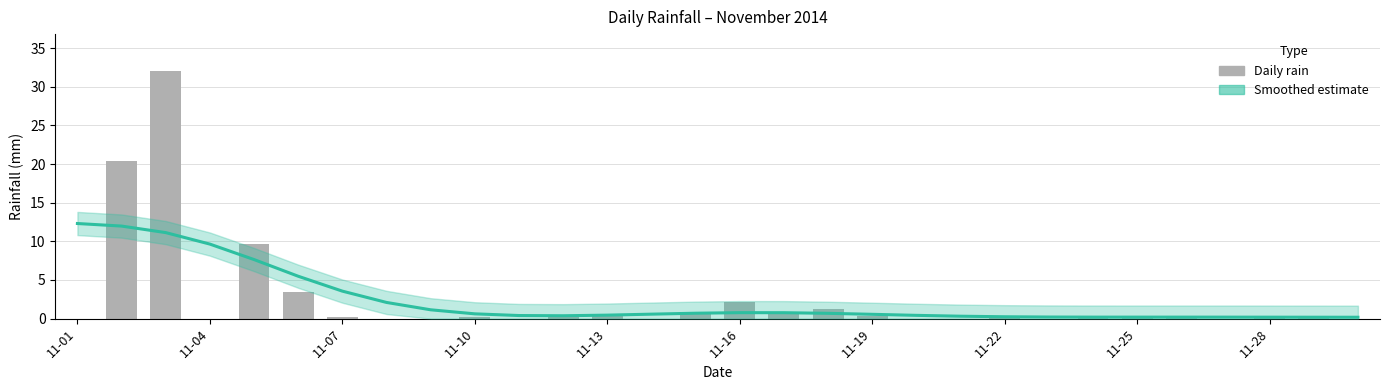

List the series in order of their peak value, highest first.

rain, Smoothed estimate